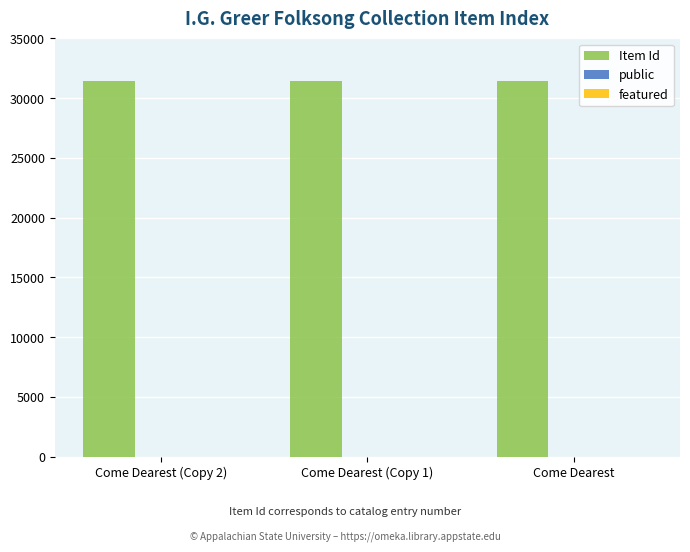

Are the bars grouped side by side (vs. stacked)?

Yes